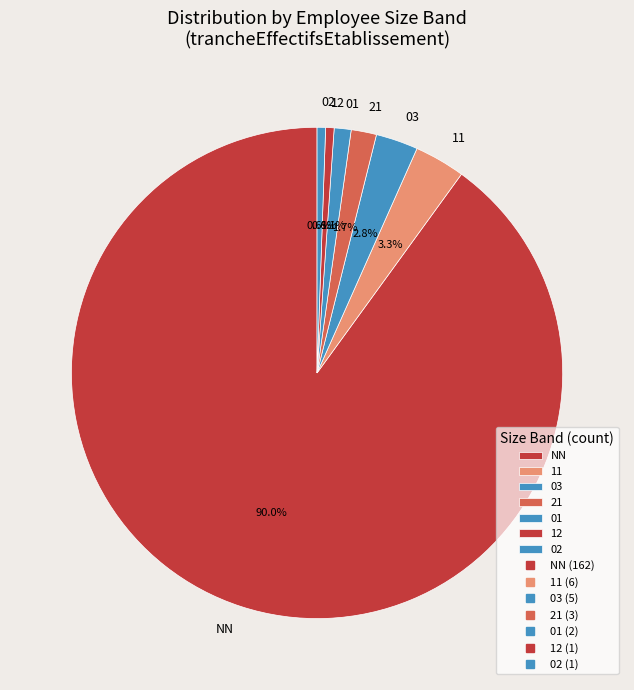

What is the largest slice in the pie chart?

NN